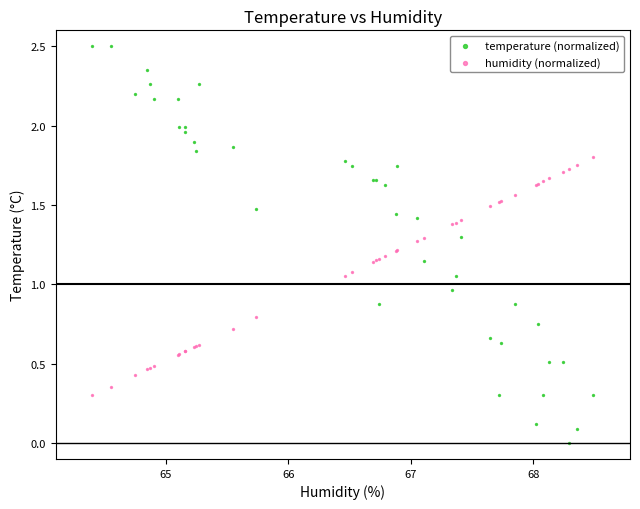

What is the X range (max minus min) for the scatter plot?

4.1